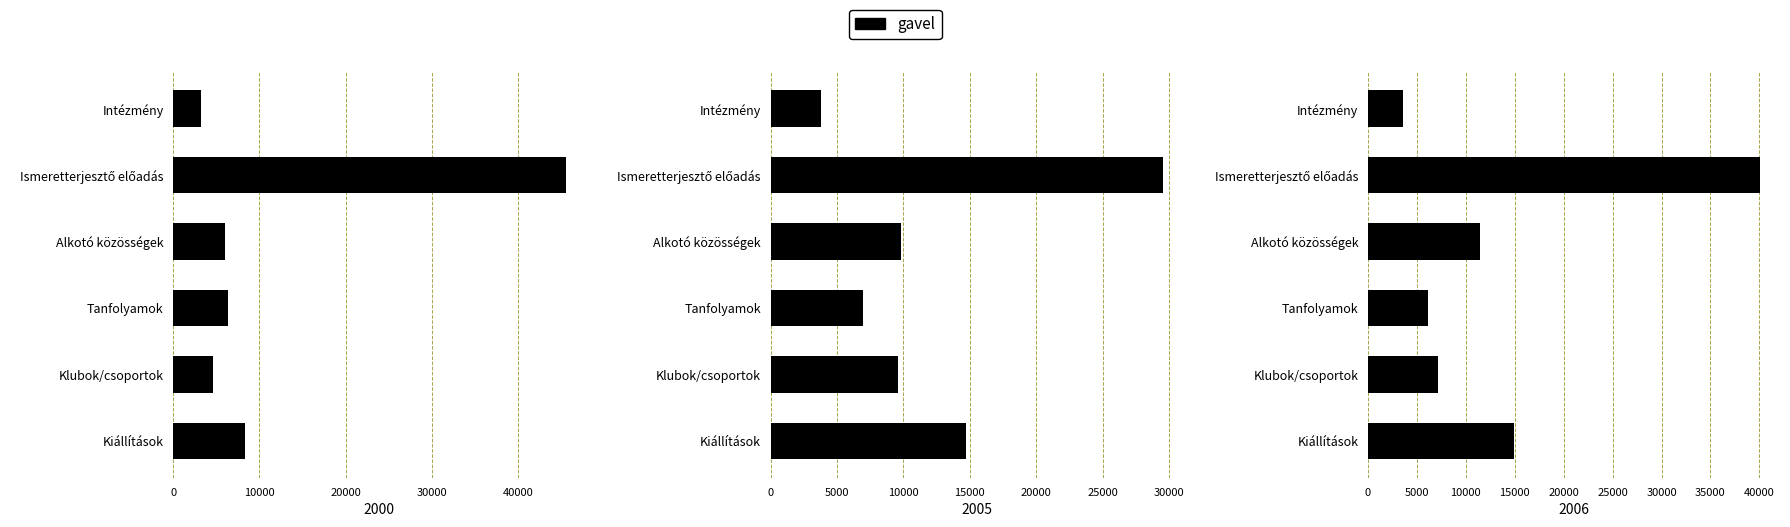

The value of 2006 at Alkotó közösségek is 11455. True or false?

True